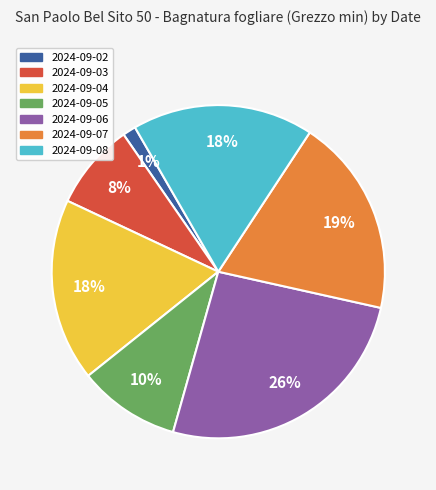

Is it true that 2024-09-07 is 4% of the pie?

False